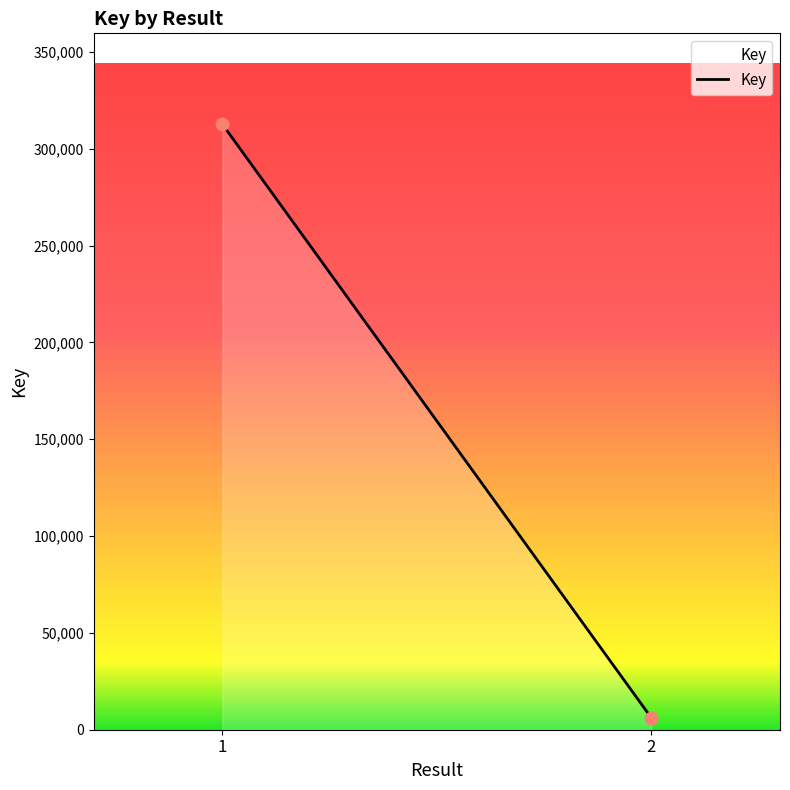

What is the range of Y values (max minus min)?

306587